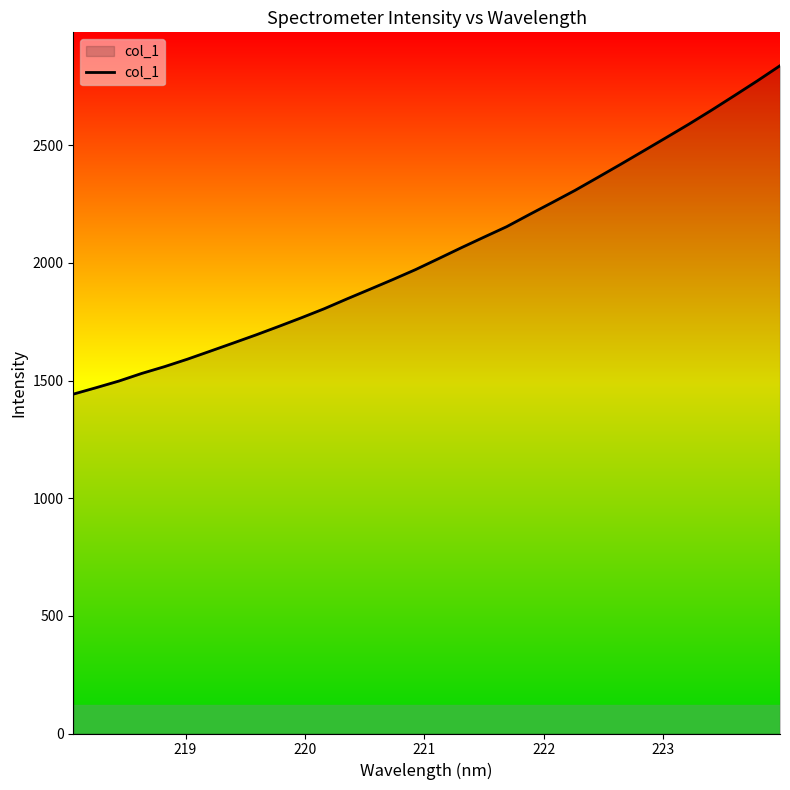

What is the minimum value shown in the chart?

1442.4